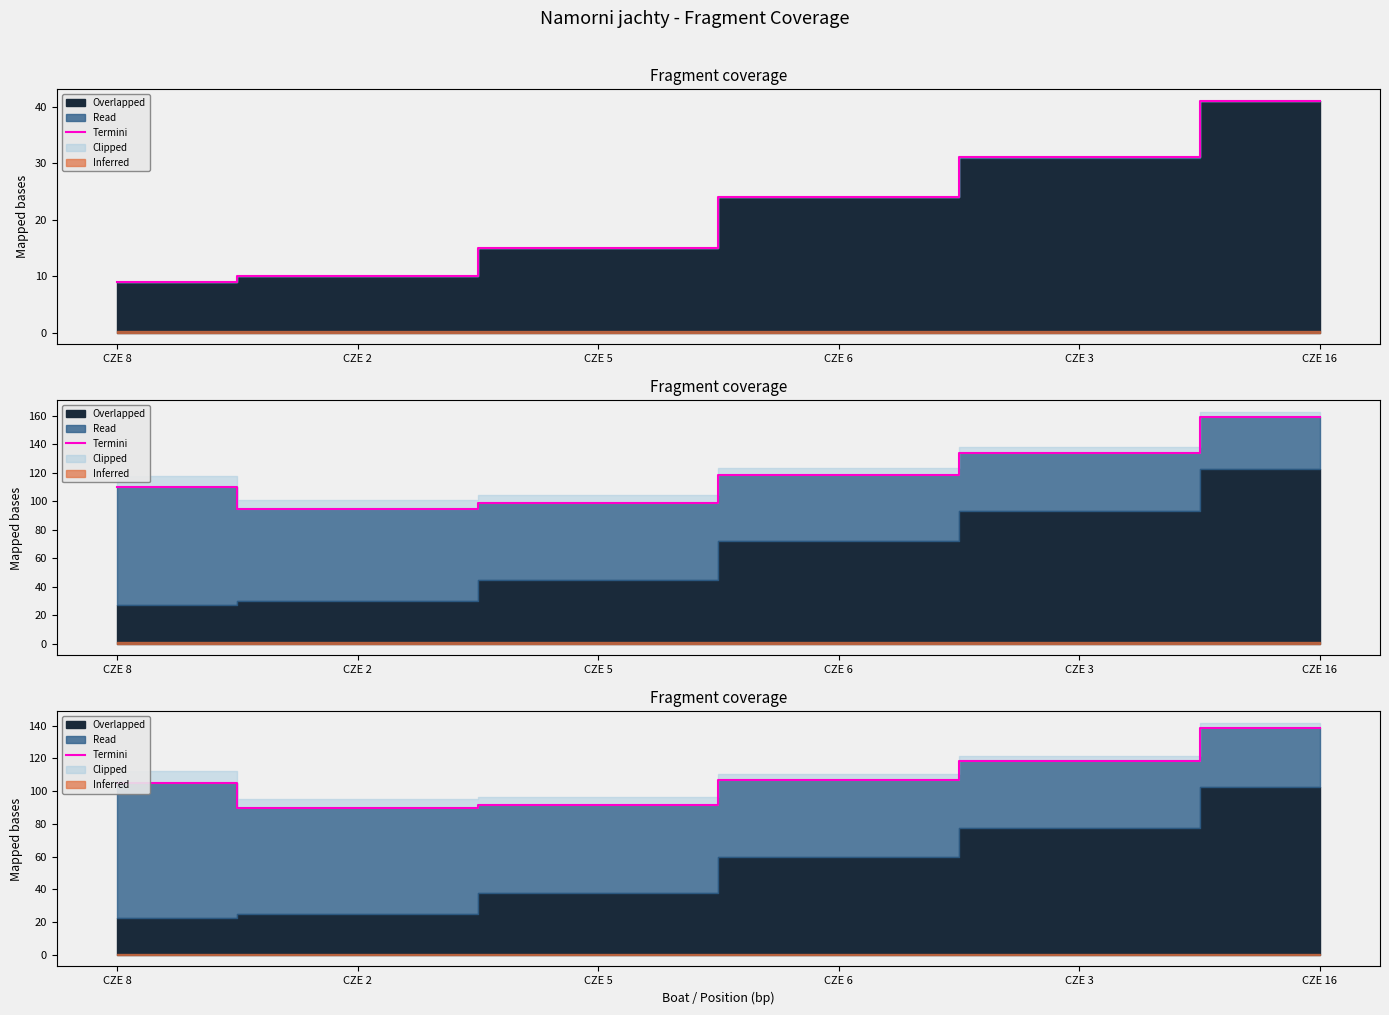

What is the label of the 4th point from the right?

CZE 5